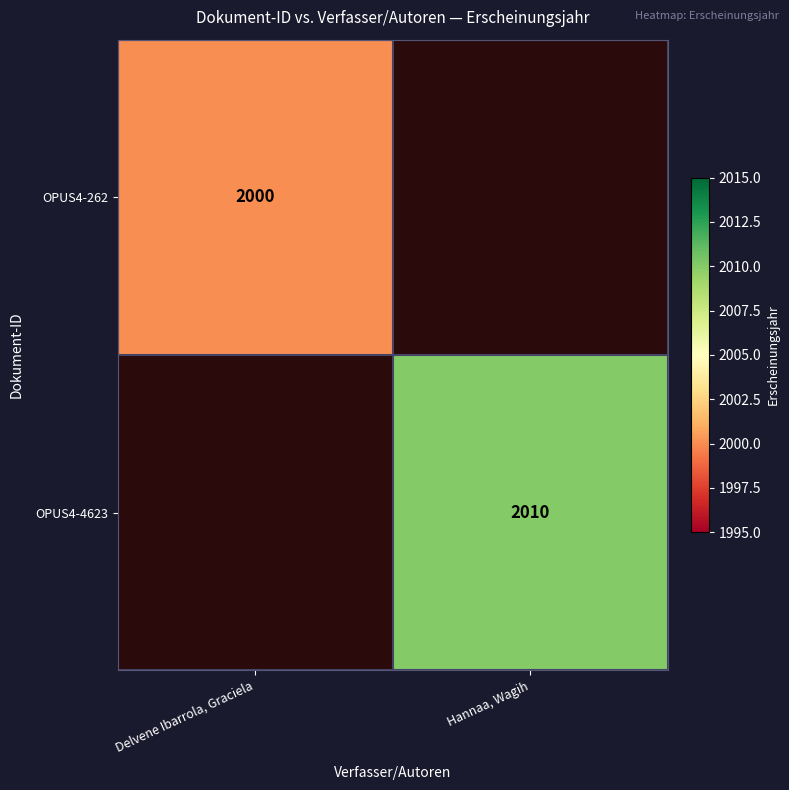

Is it true that OPUS4-4623 equals 2916 at Hannaa, Wagih?

False